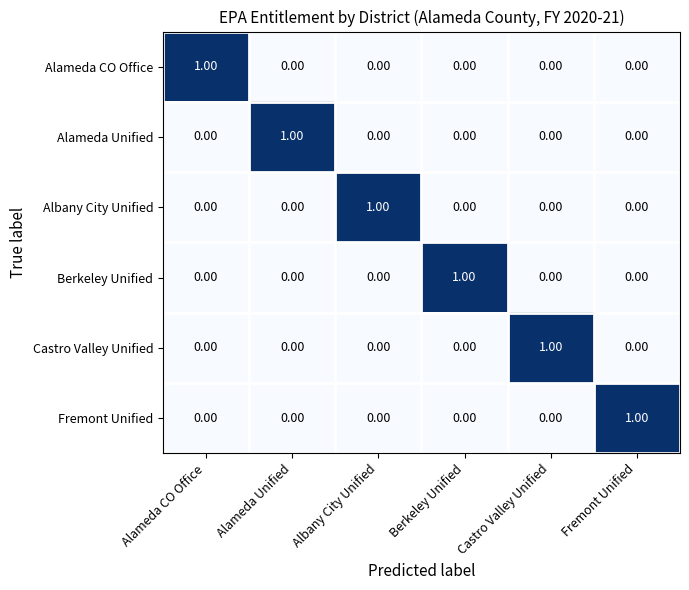

At how many categories does at least one series exceed 0?

6